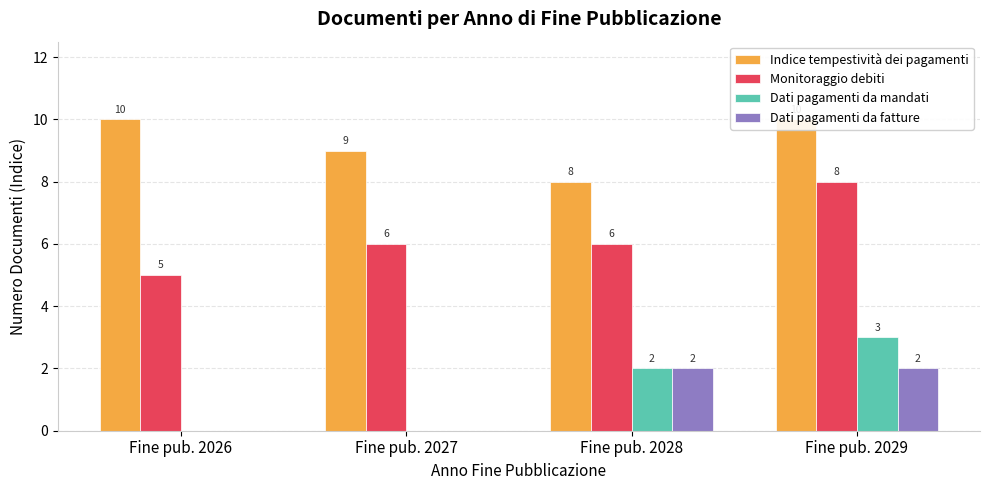

At which label does Dati pagamenti da mandati first exceed 2?

Fine pub. 2029